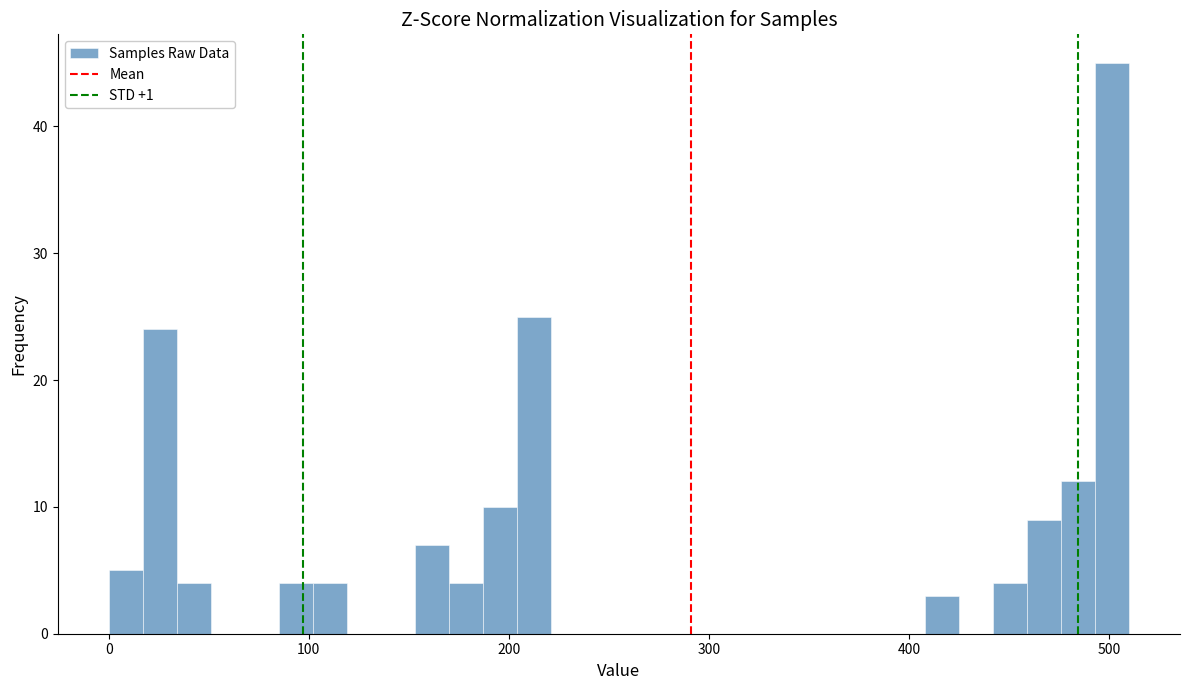

Read against the x-axis, roughly where is the centre of the tallest bar?

500